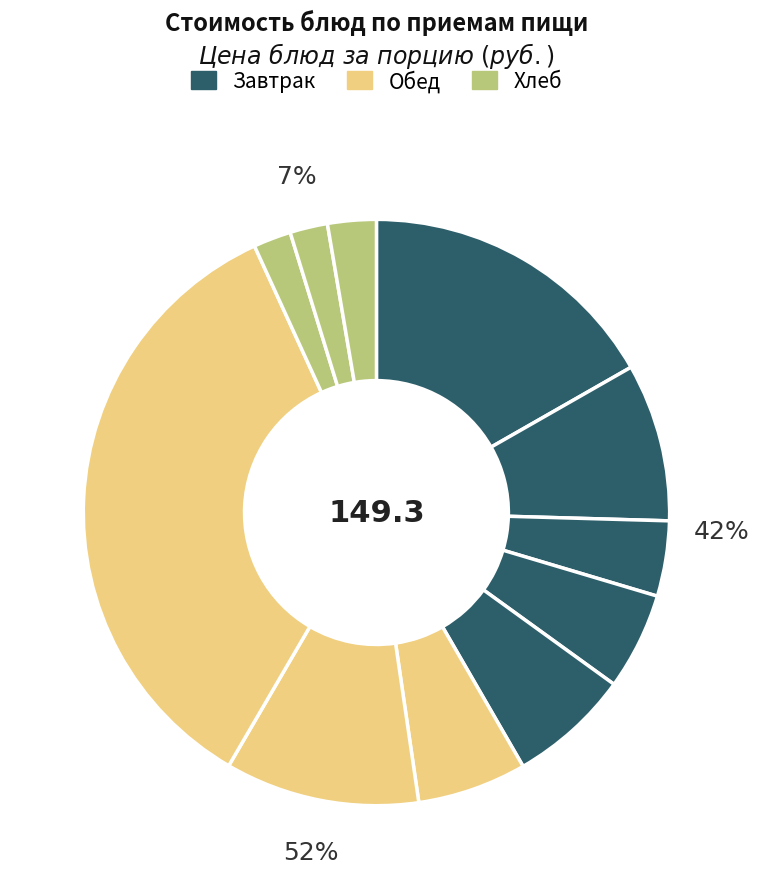

To the nearest percent, what is the difference between the largest and smallest slice percentages?

33%